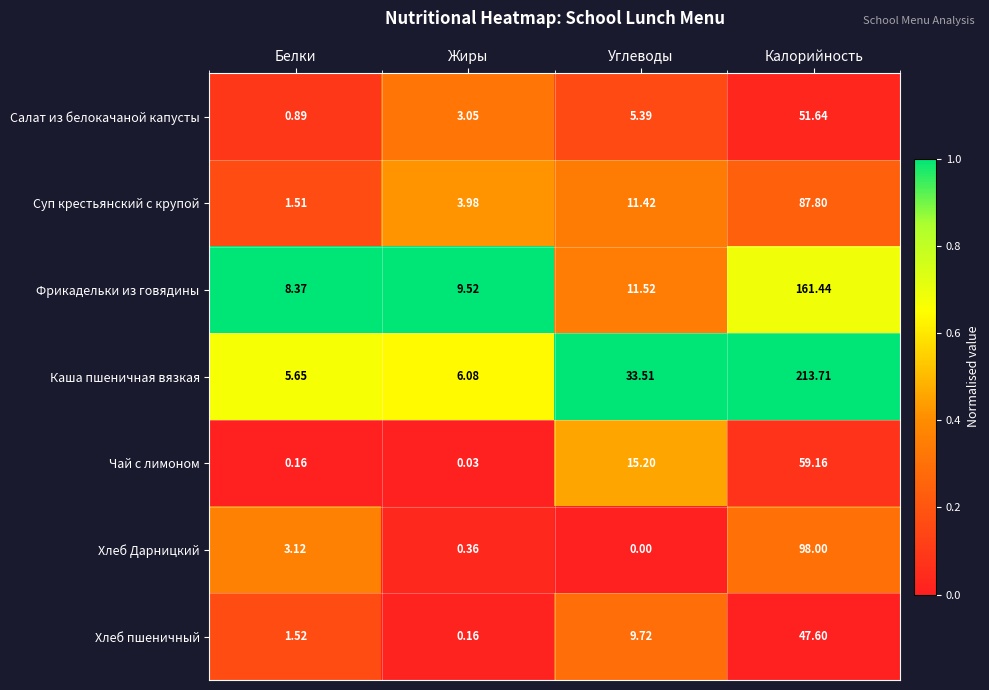

Which label corresponds to the smallest value in the chart?

Углеводы